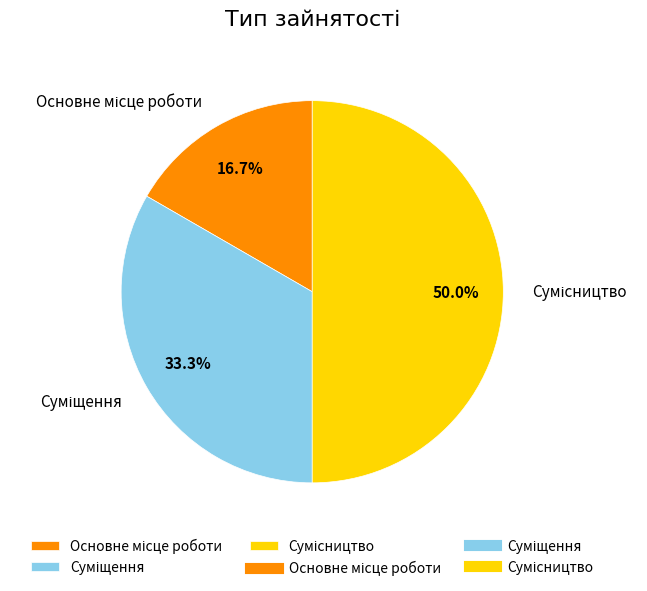

What is the ratio of the value at Суміщення to the value at Сумісництво?

0.7